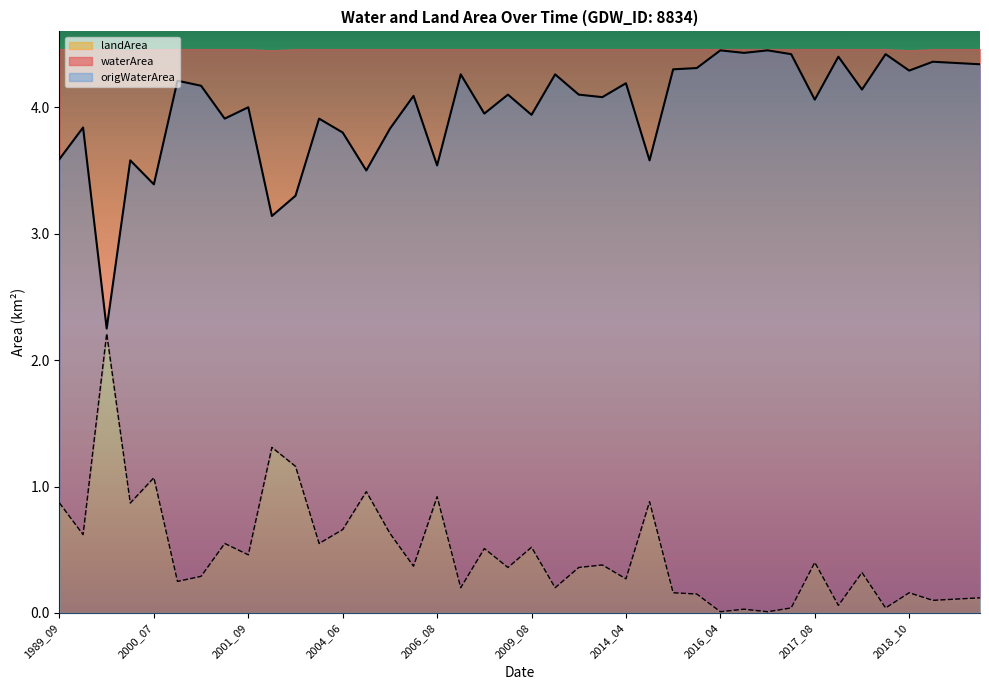

Reading left to right, transcribe all the data shown in this chart.

waterArea: 1989_09=3.6	1990_08=3.8	1998_05=2.2	2000_06=3.6	2000_07=3.4	2000_10=4.2	2001_05=4.2	2001_08=3.9	2001_09=4.0	2002_07=3.1	2002_08=3.3	2002_09=3.9	2004_06=3.8	2004_10=3.5	2005_09=3.8	2005_10=4.1	2006_08=3.5	2006_10=4.3	2007_06=4.0	2008_09=4.1	2009_08=3.9	2013_06=4.3	2013_08=4.1	2013_09=4.1	2014_04=4.2	2014_07=3.6	2014_10=4.3	2015_04=4.3	2016_04=4.5	2016_05=4.4	2017_04=4.5	2017_05=4.4	2017_08=4.1	2018_05=4.4	2018_07=4.1	2018_09=4.4	2018_10=4.3	2019_04=4.4	2019_09=4.3	2021_04=4.3
landArea: 1989_09=0.9	1990_08=0.6	1998_05=2.2	2000_06=0.9	2000_07=1.1	2000_10=0.2	2001_05=0.3	2001_08=0.6	2001_09=0.5	2002_07=1.3	2002_08=1.2	2002_09=0.6	2004_06=0.7	2004_10=1.0	2005_09=0.6	2005_10=0.4	2006_08=0.9	2006_10=0.2	2007_06=0.5	2008_09=0.4	2009_08=0.5	2013_06=0.2	2013_08=0.4	2013_09=0.4	2014_04=0.3	2014_07=0.9	2014_10=0.2	2015_04=0.1	2016_04=0.0	2016_05=0.0	2017_04=0.0	2017_05=0.0	2017_08=0.4	2018_05=0.1	2018_07=0.3	2018_09=0.0	2018_10=0.2	2019_04=0.1	2019_09=0.1	2021_04=0.1